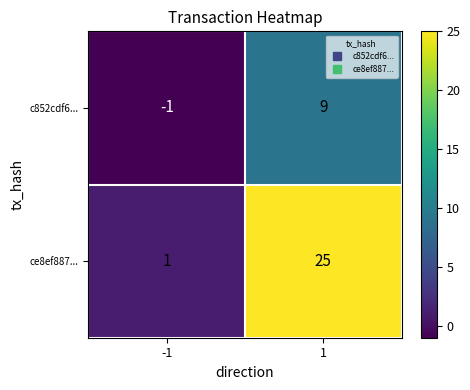

True or false: c852cdf6... has a value of 9 at 1.

True